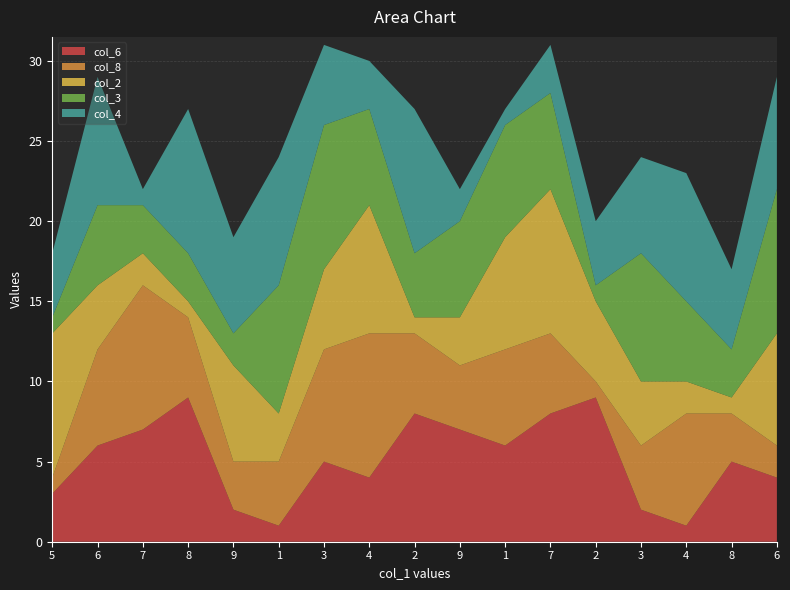

Reading left to right, what are all the values shown in this chart?

col_6: 5=3	6=6	7=7	8=9	9=2	1=1	3=5	4=4	2=8	9=7	1=6	7=8	2=9	3=2	4=1	8=5	6=4
col_8: 5=1	6=6	7=9	8=5	9=3	1=4	3=7	4=9	2=5	9=4	1=6	7=5	2=1	3=4	4=7	8=3	6=2
col_2: 5=9	6=4	7=2	8=1	9=6	1=3	3=5	4=8	2=1	9=3	1=7	7=9	2=5	3=4	4=2	8=1	6=7
col_3: 5=1	6=5	7=3	8=3	9=2	1=8	3=9	4=6	2=4	9=6	1=7	7=6	2=1	3=8	4=5	8=3	6=9
col_4: 5=4	6=8	7=1	8=9	9=6	1=8	3=5	4=3	2=9	9=2	1=1	7=3	2=4	3=6	4=8	8=5	6=7